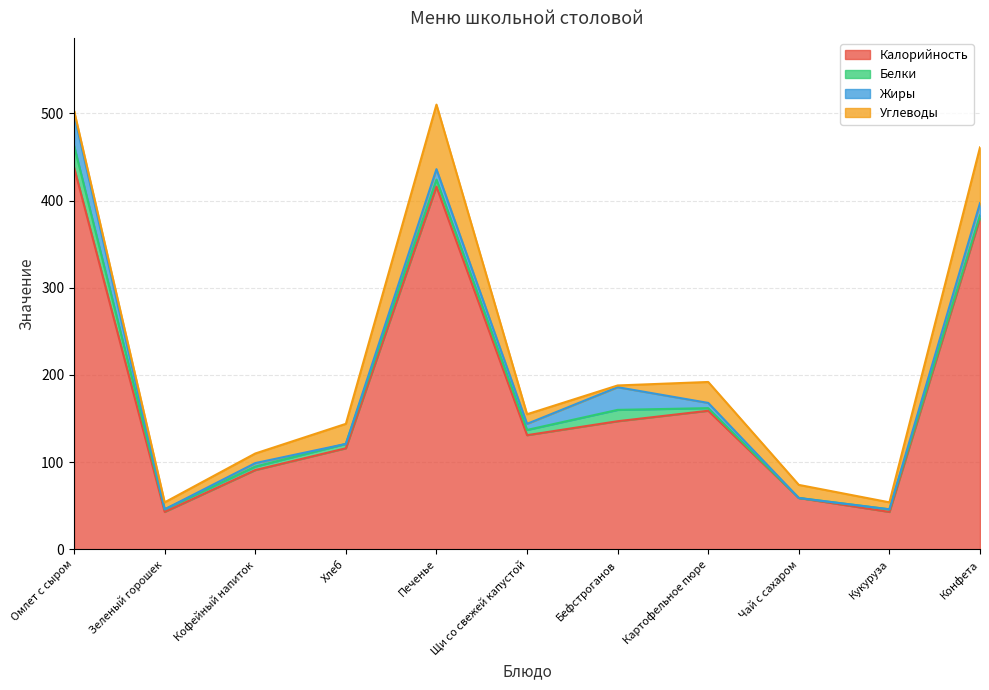

Between Бефстроганов and Чай с сахаром, which series saw the biggest shift?

Калорийность